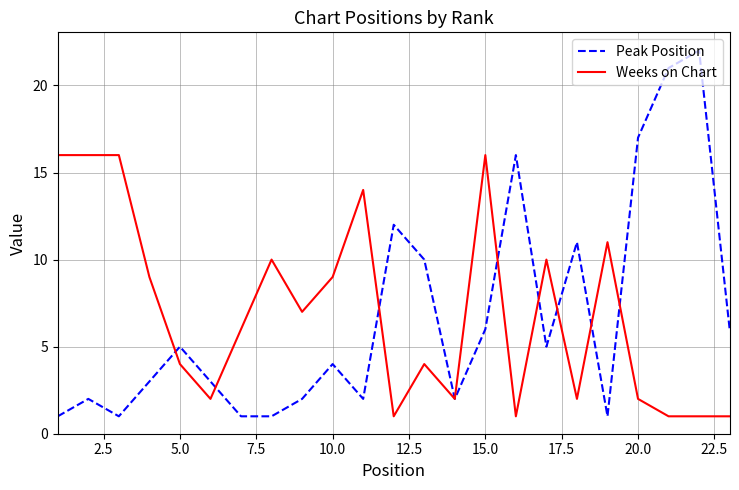

Which series has the widest spread of values?

Peak Position